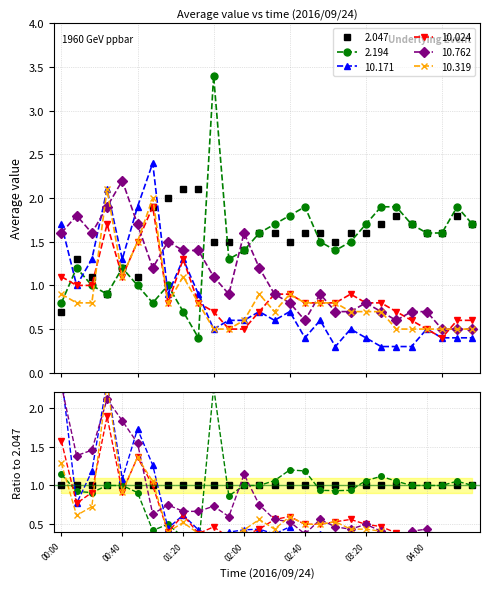

What is the value of the 10.319 point at the 14th from the left?

0.9